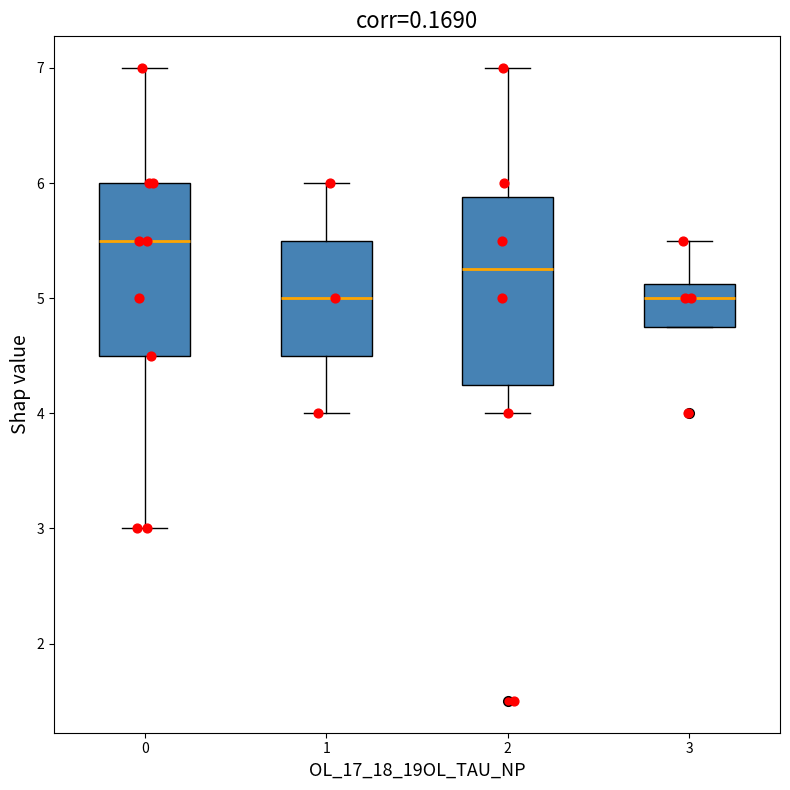

Where does the median line of the box at x = 1 sit on the y-axis? The values are not printed on the chart, so give them approximately, as read against the axis.

5.0